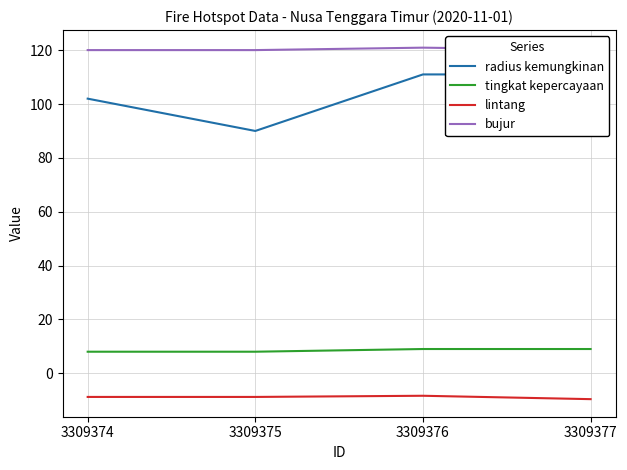

What are all the series names shown in the legend?

radius kemungkinan, tingkat kepercayaan, lintang, bujur